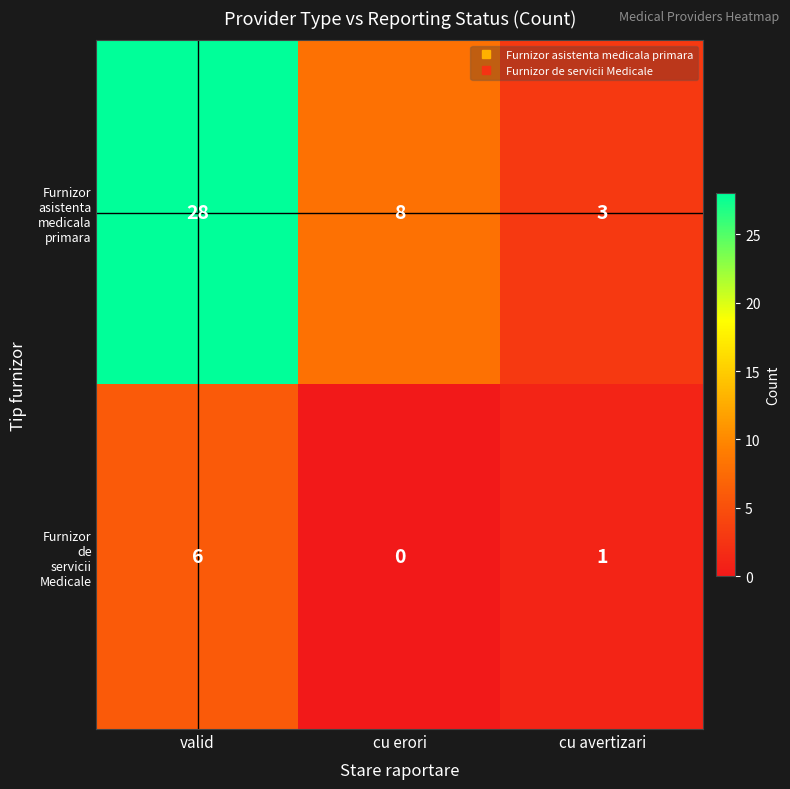

What is the maximum value shown in the chart?

28